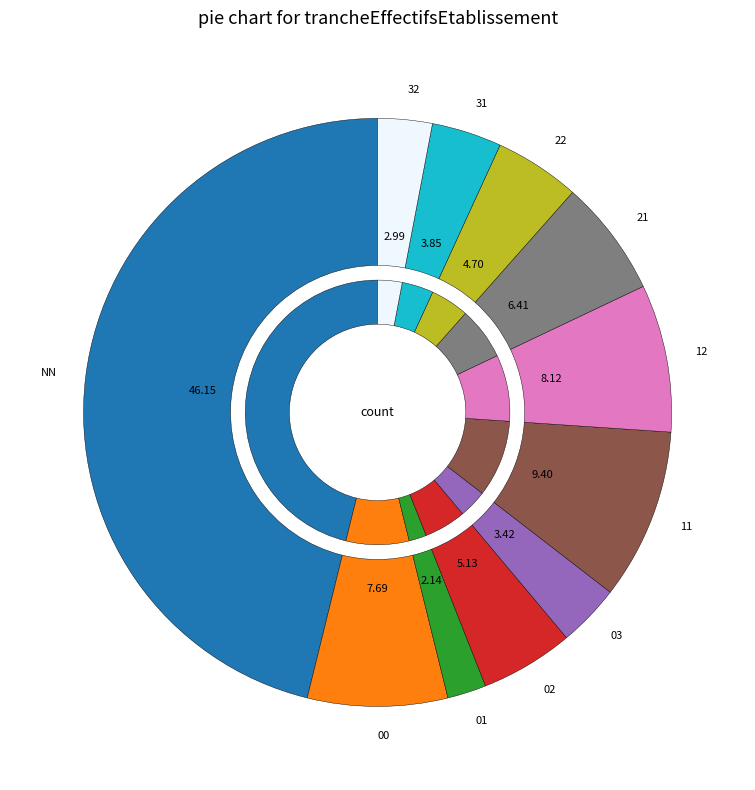

Does any single category account for the majority?

No